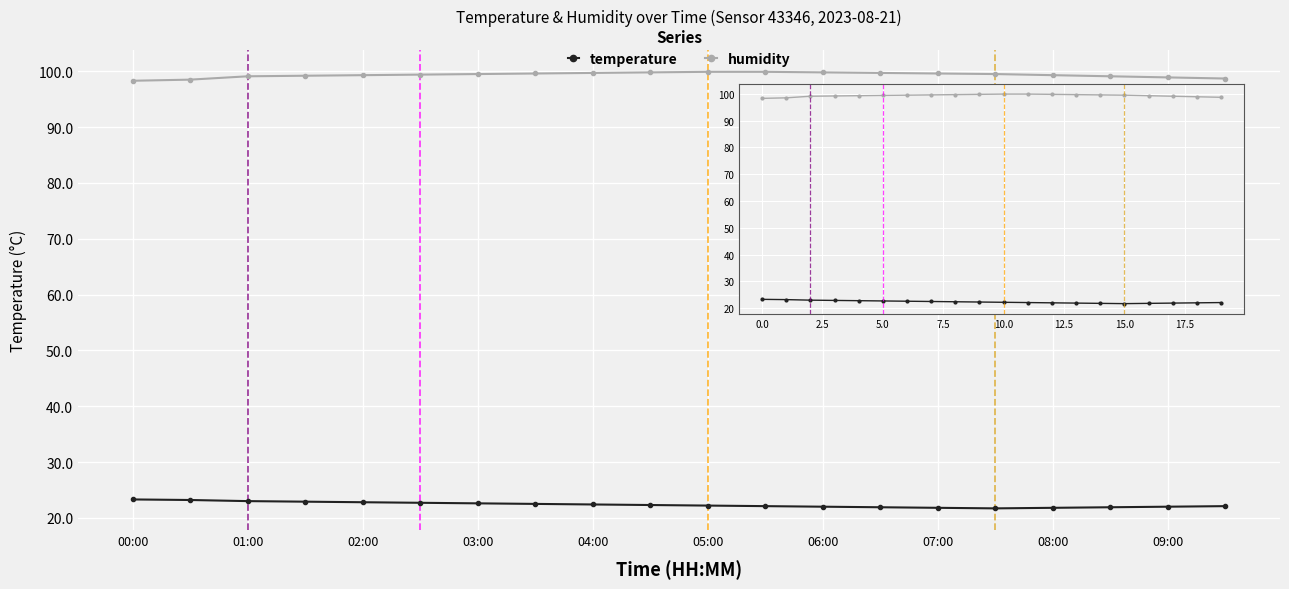

What is the minimum value shown in the chart?

21.7